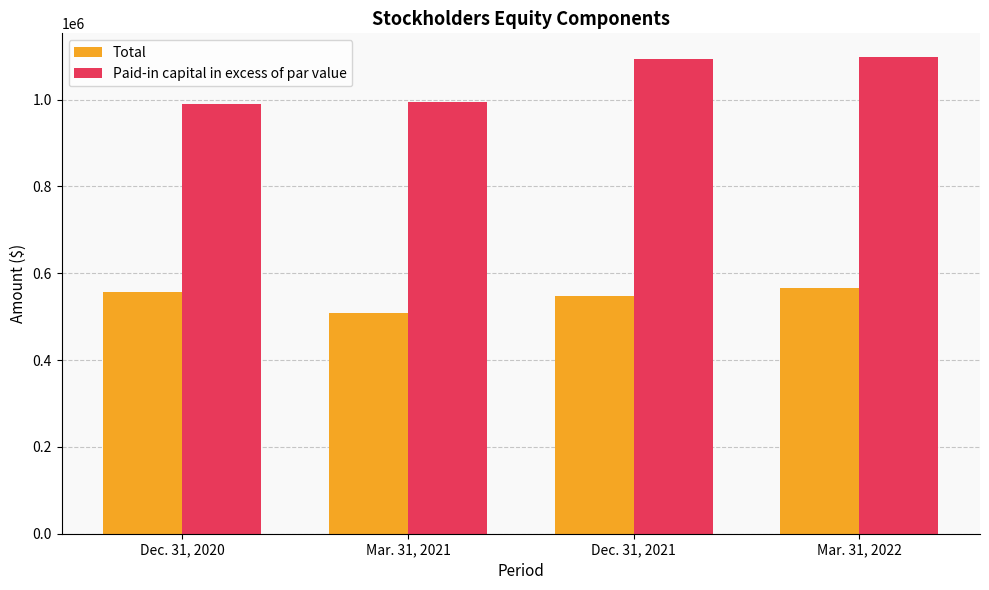

Which series has the widest spread of values?

Paid-in capital in excess of par value